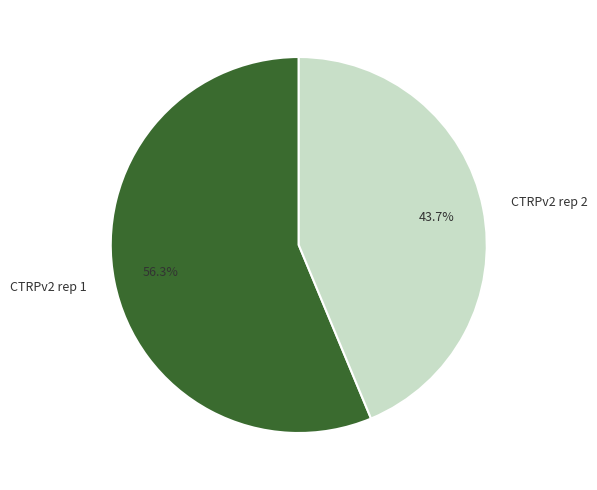

What is the total percentage of CTRPv2 rep 2 and CTRPv2 rep 1?

100.0%